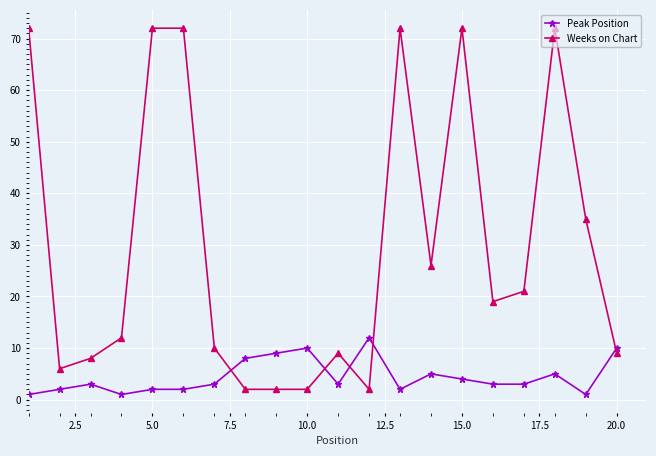

Rank the series by their maximum value, from highest to lowest.

Weeks on Chart, Peak Position